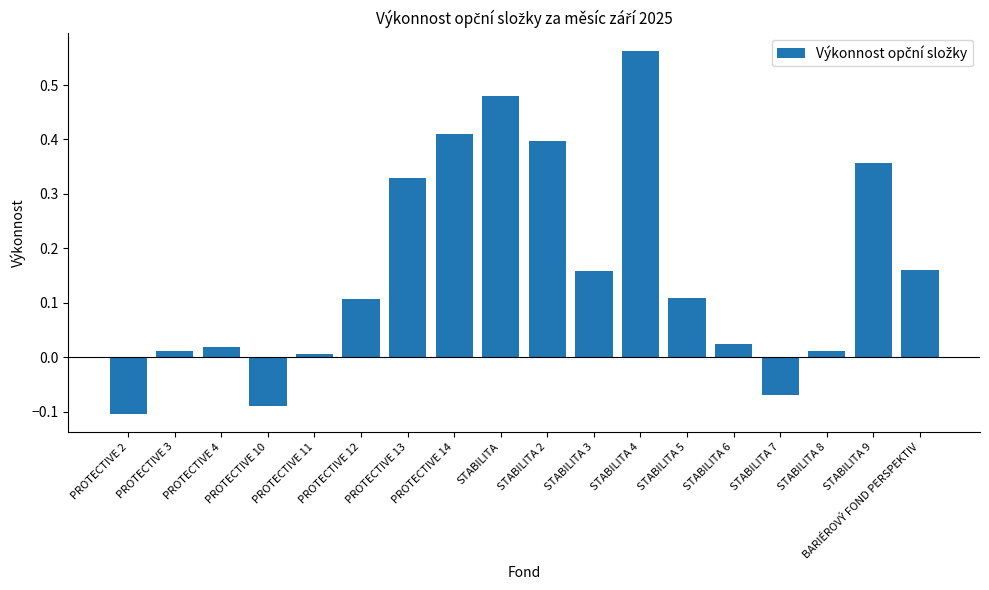

How many positive values are there?

15